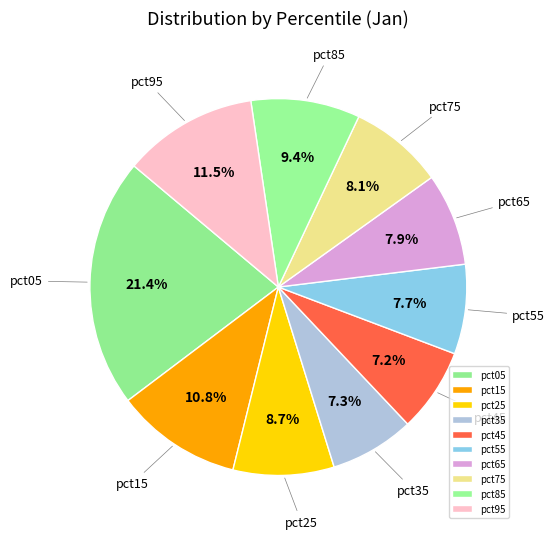

To the nearest percent, what portion does pct55 represent?

8%